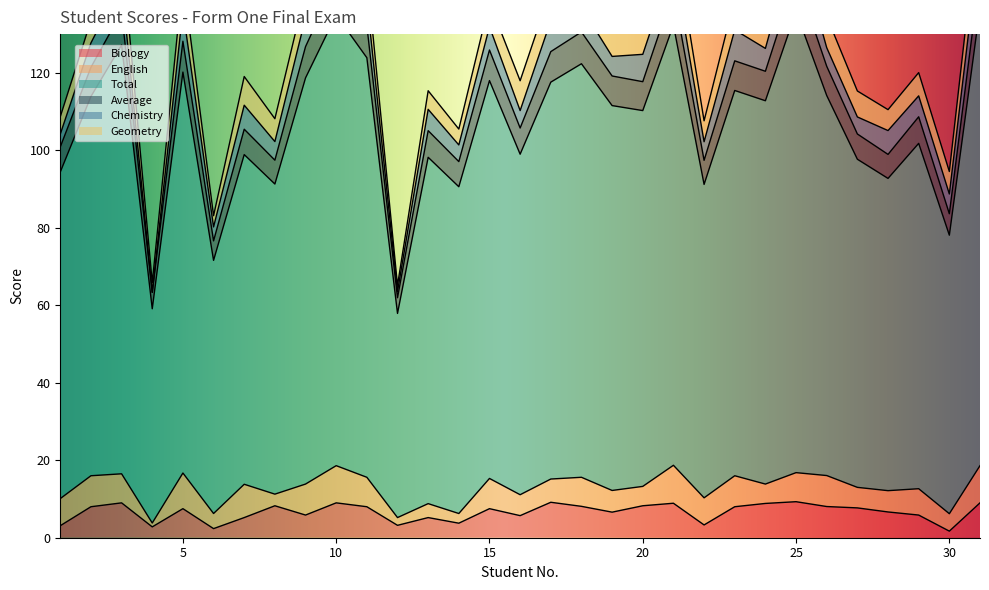

What is the highest value of the Biology series?

9.3